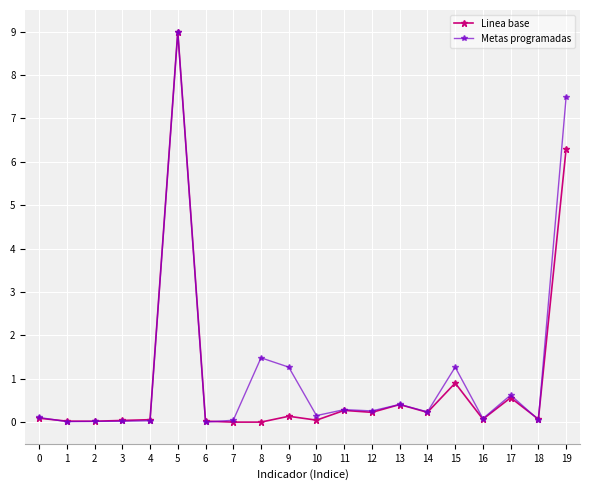

Is it true that Metas programadas equals 0.2 at 14?

True